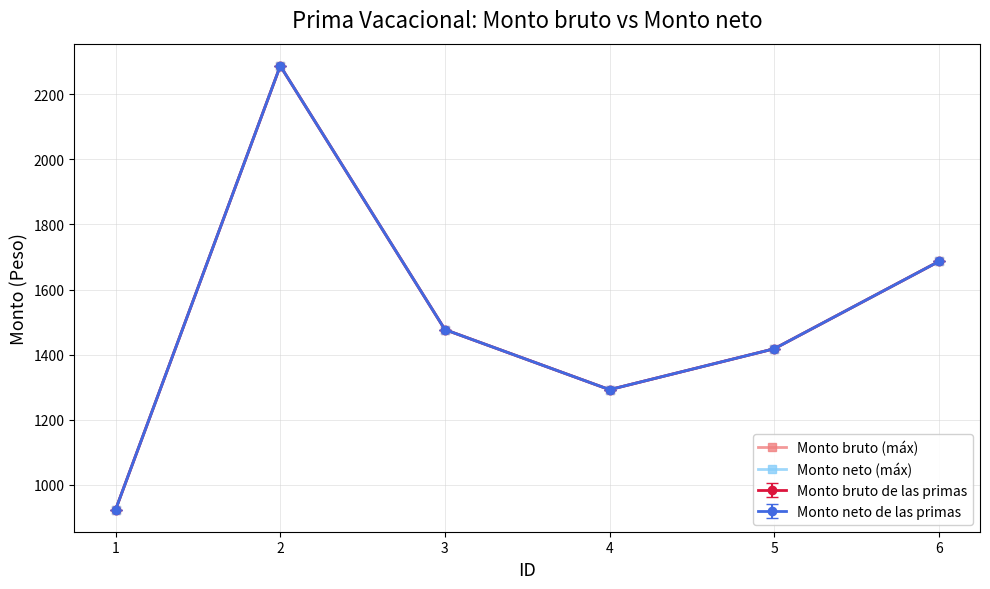

Reading left to right, extract all data points from this chart.

Monto bruto (máx): 924.1	2287.3	1477.0	1292.4	1418.0	1686.3
Monto neto (máx): 924.1	2287.3	1477.0	1292.4	1418.0	1686.3